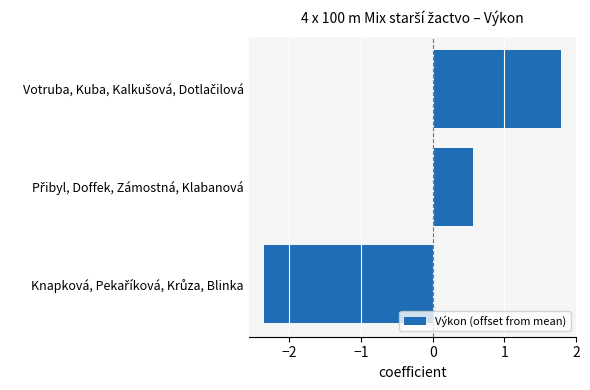

What is the minimum value shown in the chart?

-2.4